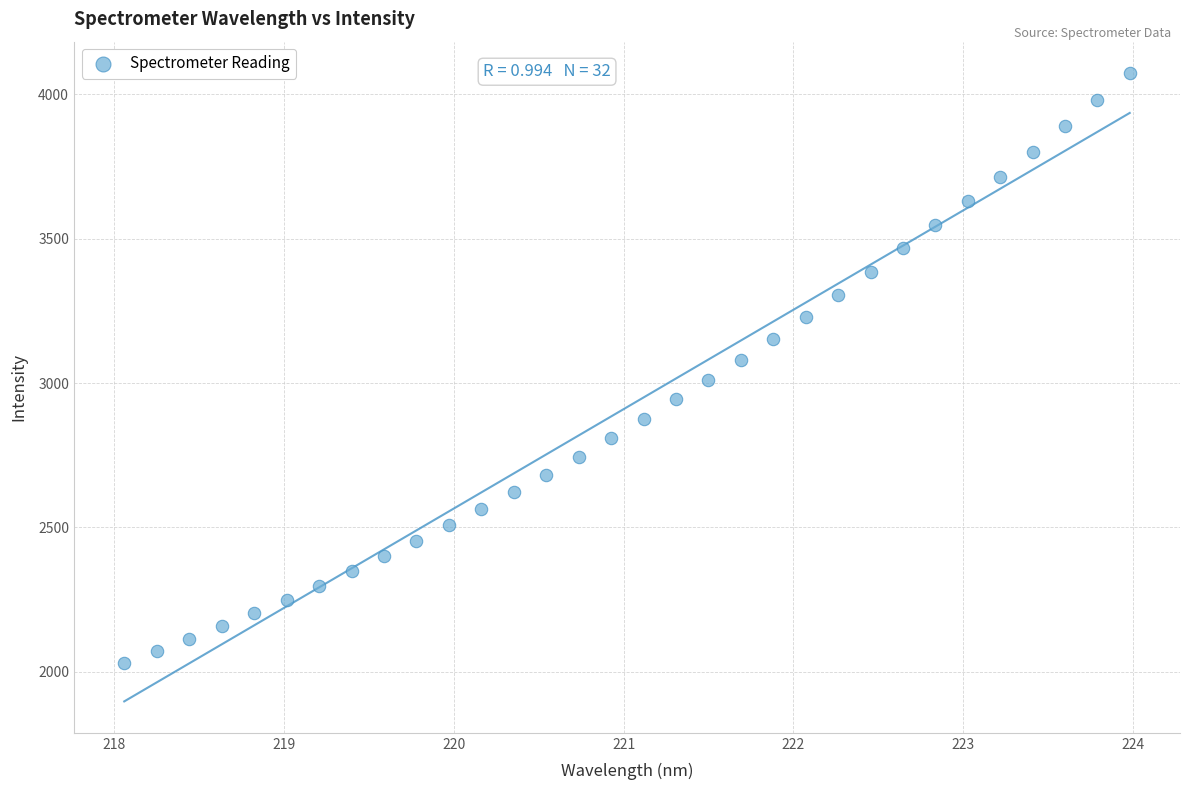

What is the range of X values (max minus min)?

5.9